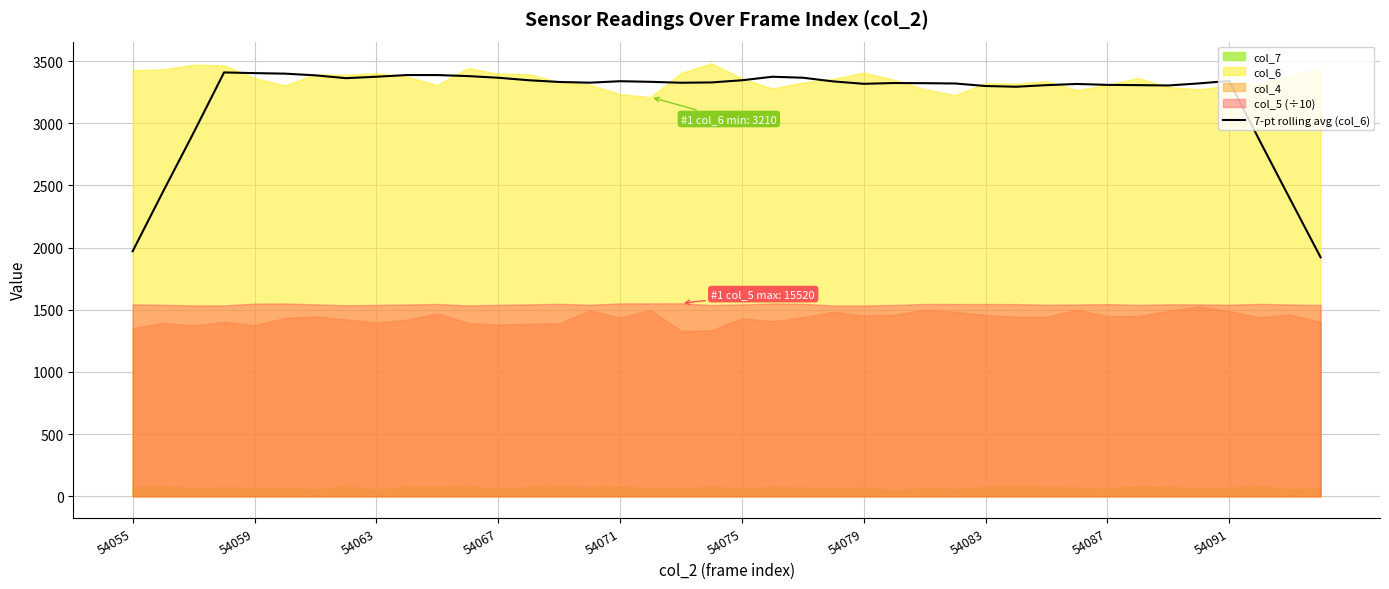

What is the difference between the maximum and minimum values?

1486.7